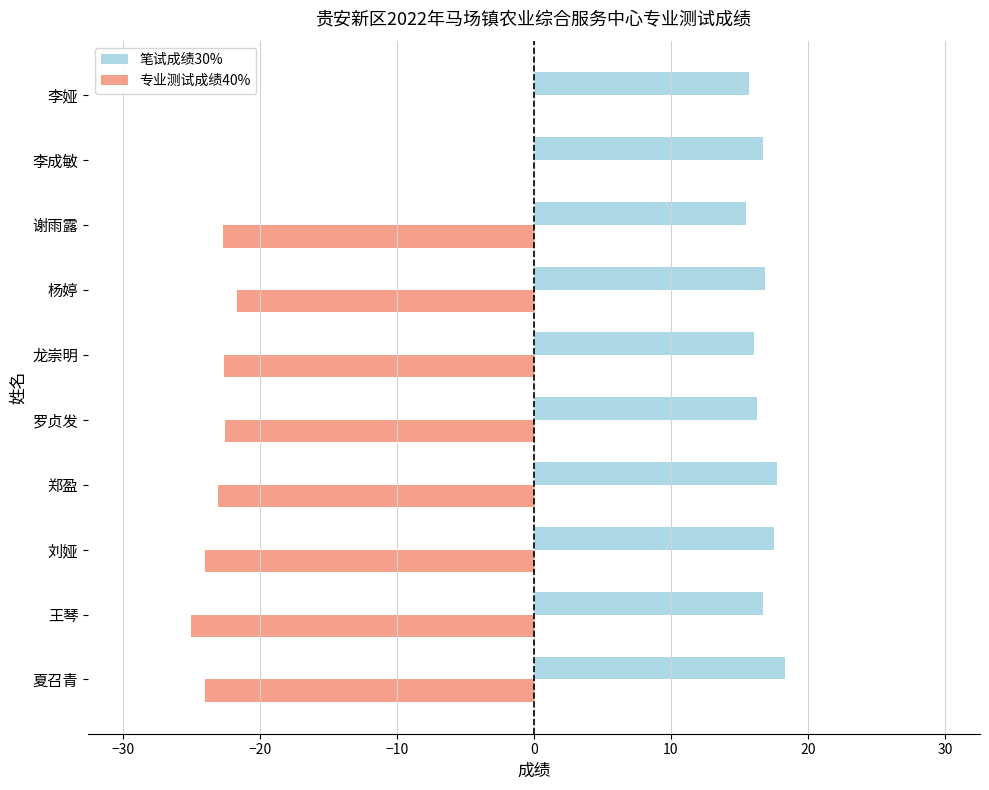

Is the value of 专业测试成绩40% at 王琴 greater than the value of 笔试成绩30% at 罗贞发?

No